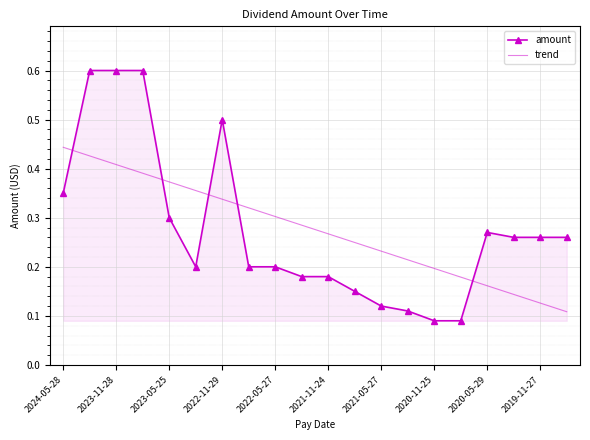

What is the greatest value displayed?

0.6